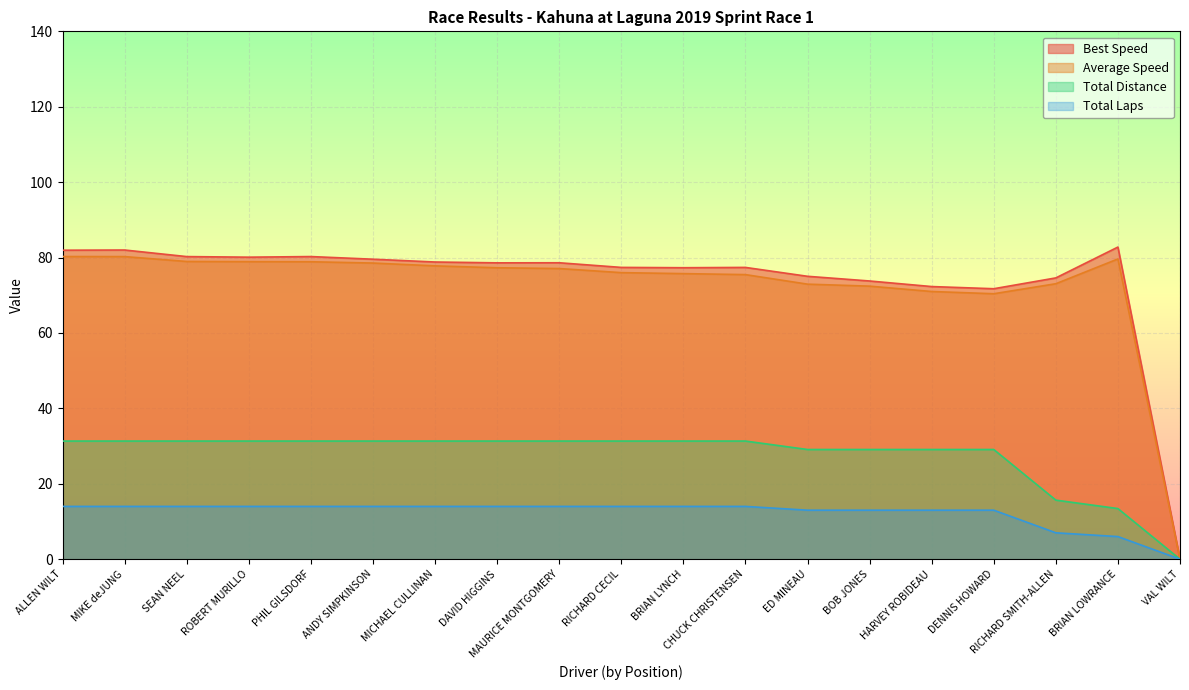

Is the value of Total Laps at BRIAN LOWRANCE greater than the value of Total Time at ED MINEAU?

Yes